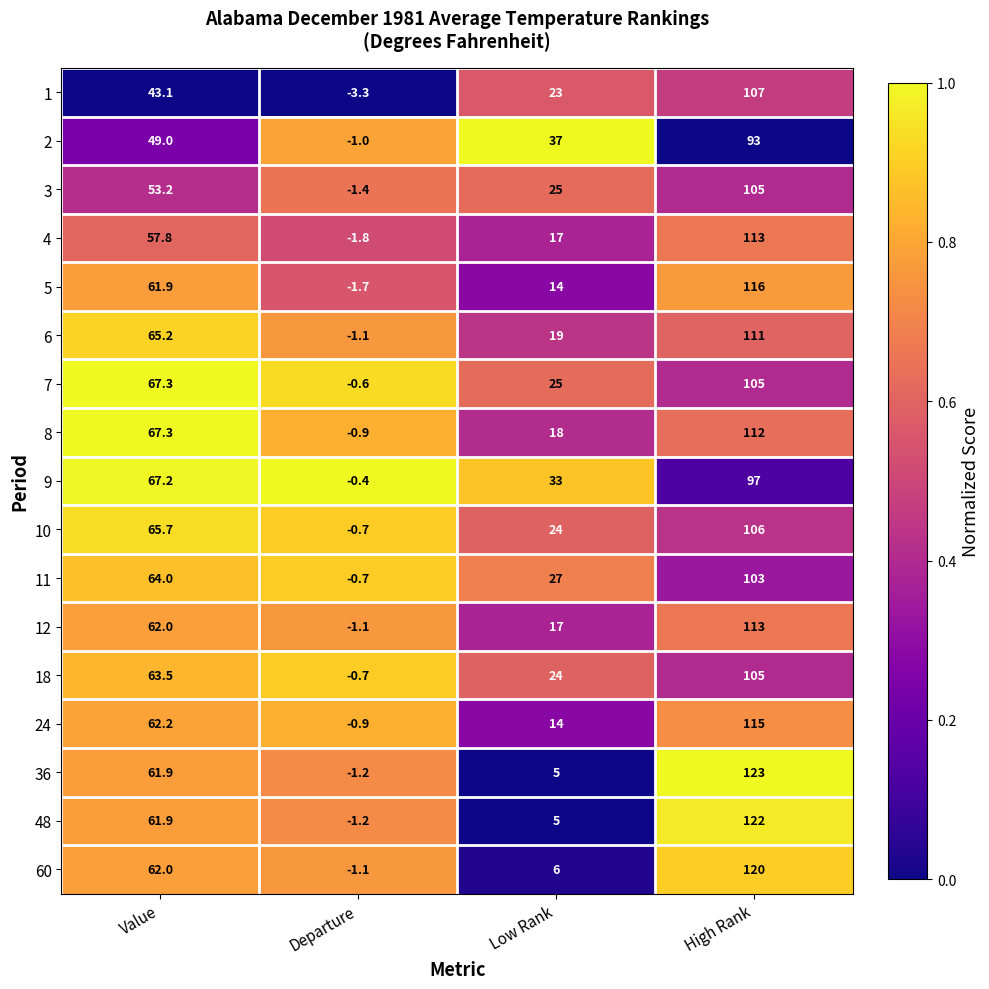

At which label does 4 first exceed 57?

Value